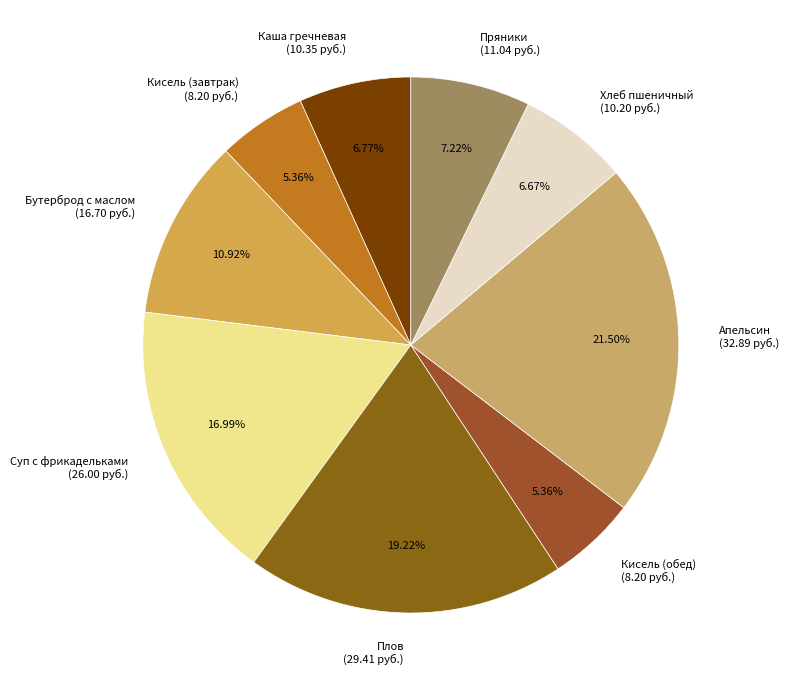

What is the ratio of the value at Хлеб пшеничный (10.20 руб.) to the value at Каша гречневая (10.35 руб.)?

1.0